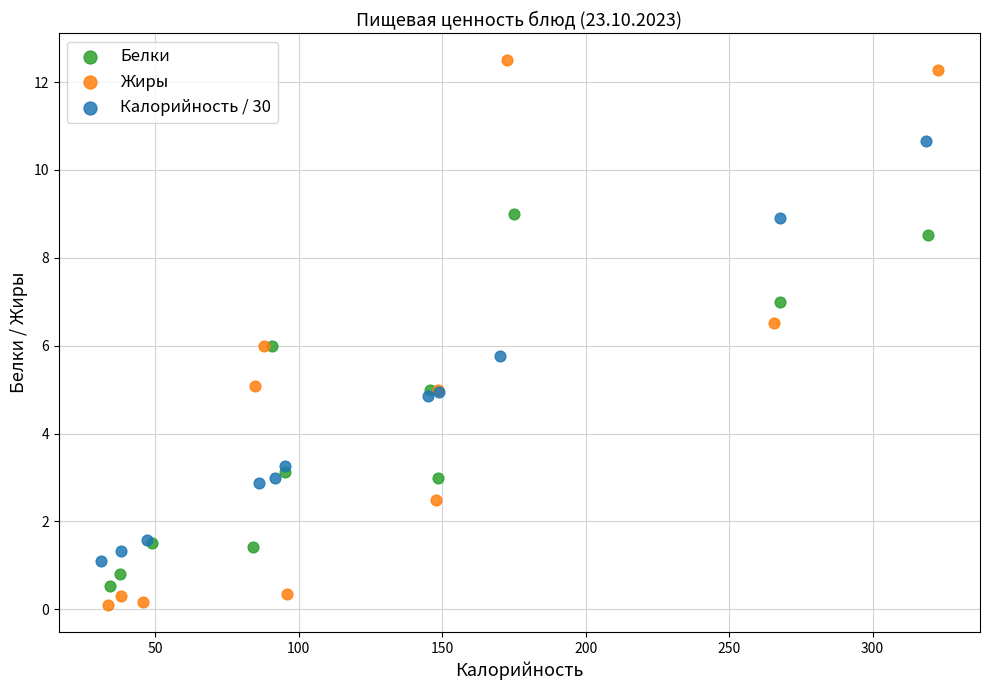

Which series has the largest Y range (max minus min)?

Жиры